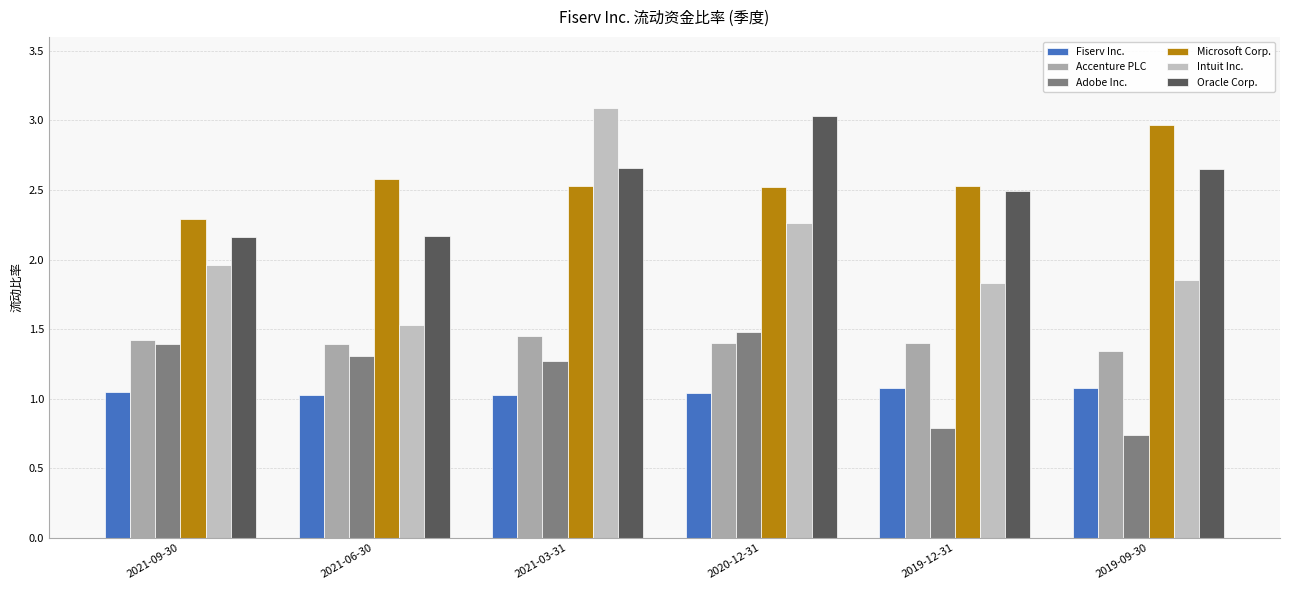

How many groups of bars are there?

6